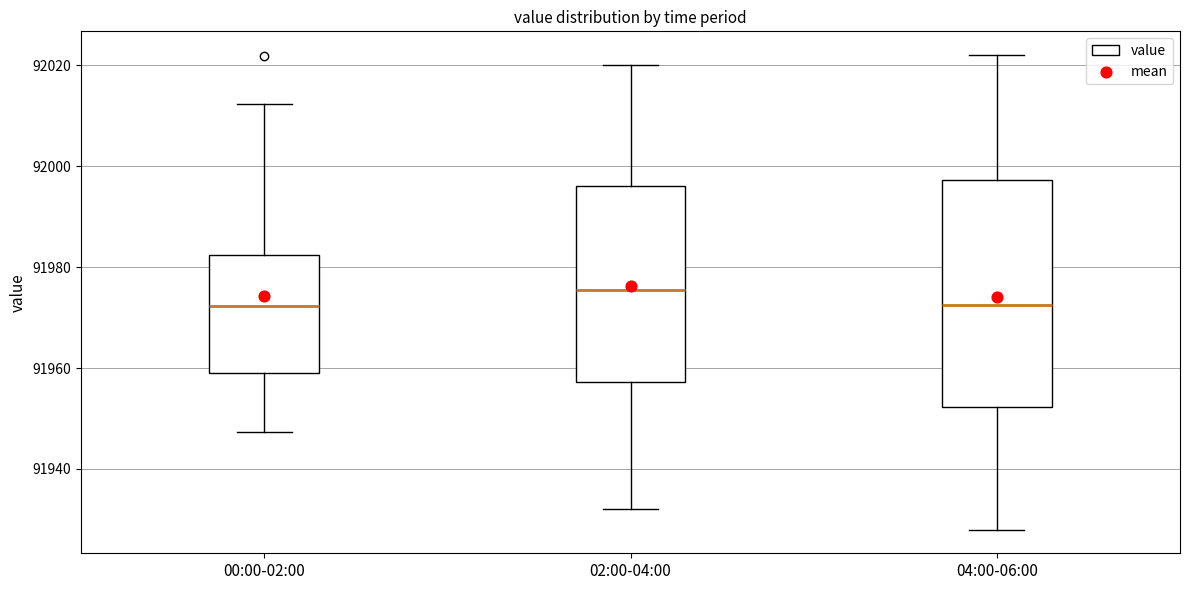

Reading left to right, read every box against the y-axis: the position of its median line, the range the box covers, and the ends of its whiskers. The values are not printed on the chart, so give them approximately, as read against the axis.

00:00-02:00: median 91972, box 91960 to 91982, whiskers 91948 to 92012
02:00-04:00: median 91976, box 91958 to 91996, whiskers 91932 to 92020
04:00-06:00: median 91972, box 91952 to 91998, whiskers 91928 to 92022